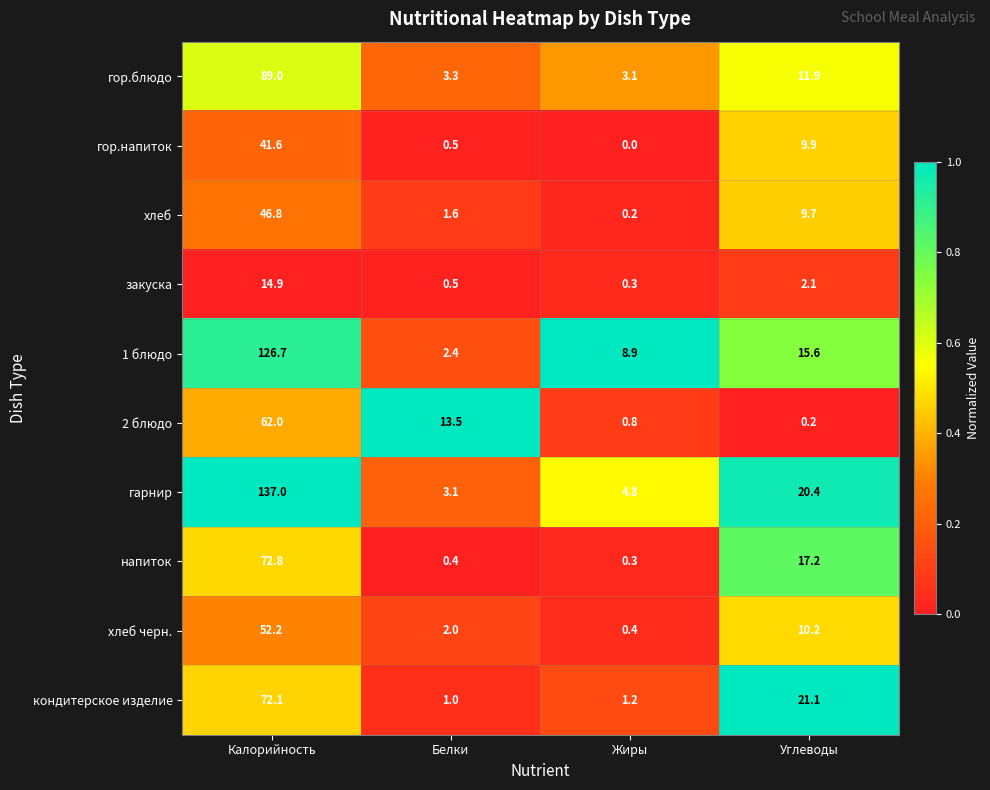

Which series has the largest total across all categories?

гарнир